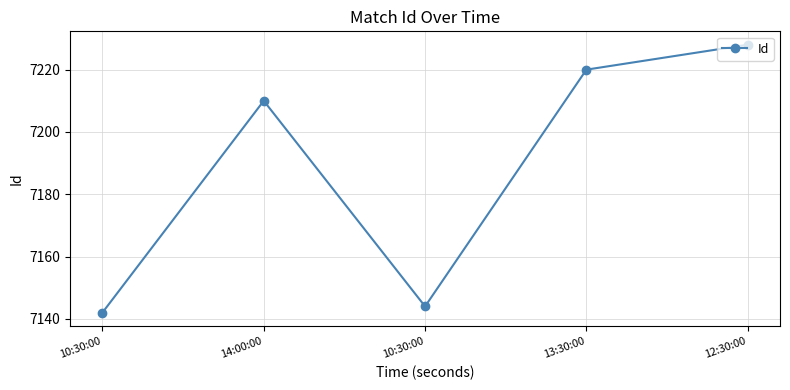

True or false: the data shows 7220 at 13:30:00.

True